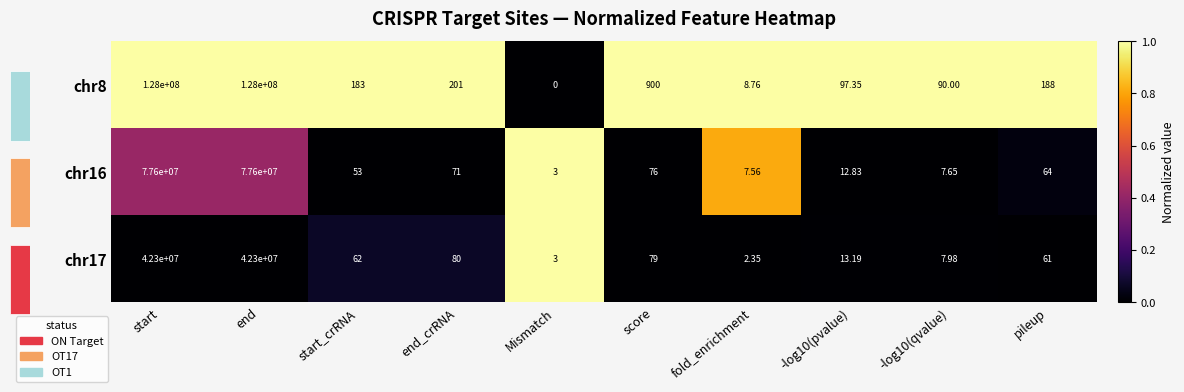

The chr17 series shows 0.0 at start. True or false?

True